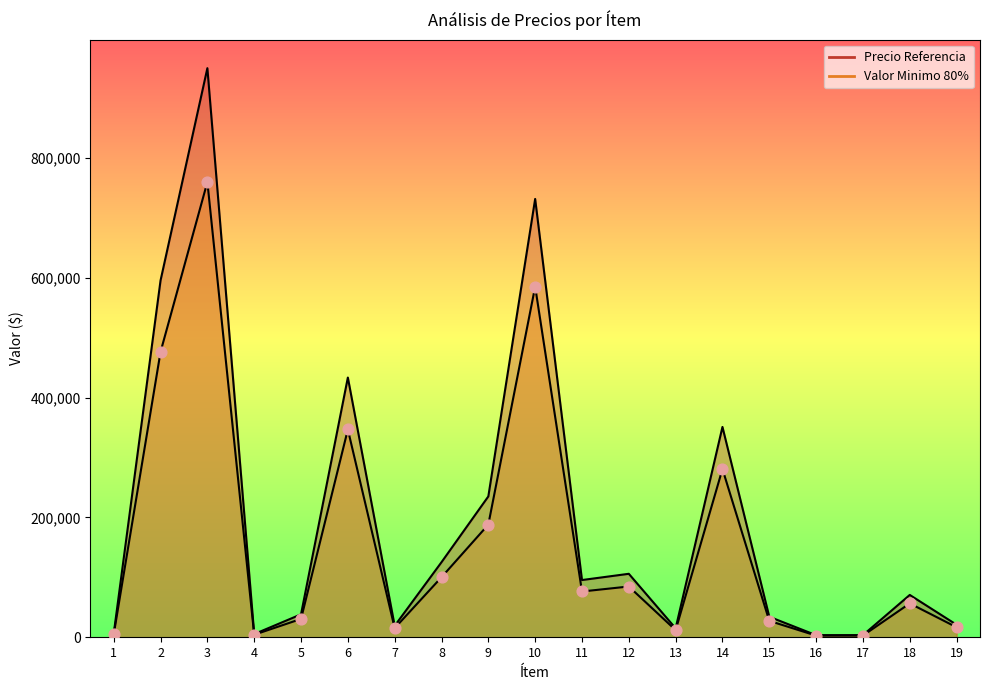

Is the value of Valor Minimo 80% at 11 greater than the value of Precio Referencia at 13?

Yes